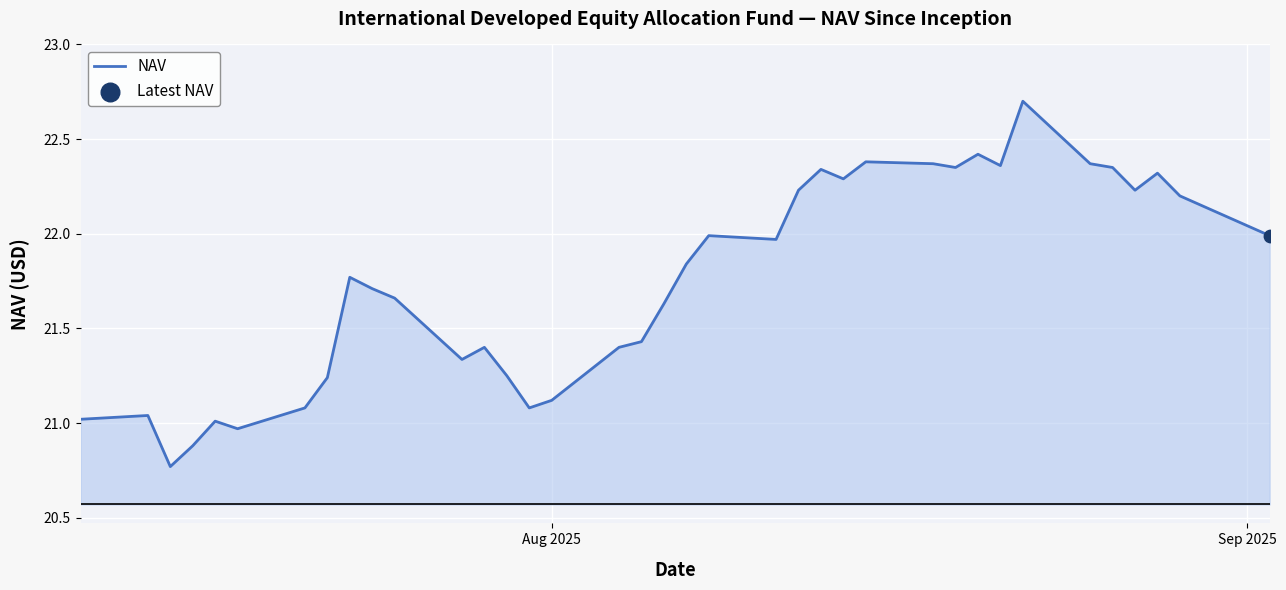

What is the maximum value shown in the chart?

22.7